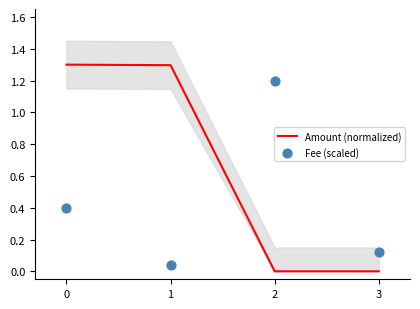

What is the total value across all series at 0?

1.7